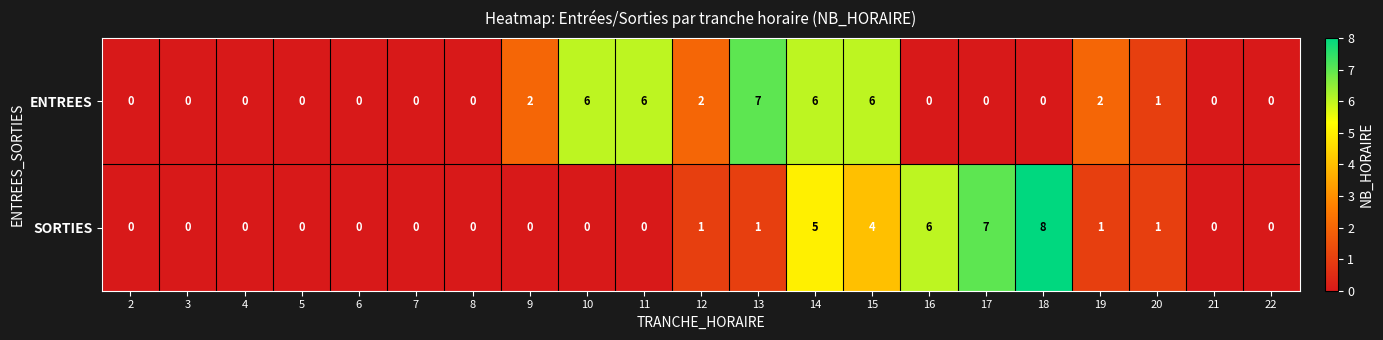

At which category is the sum across all series the highest?

14